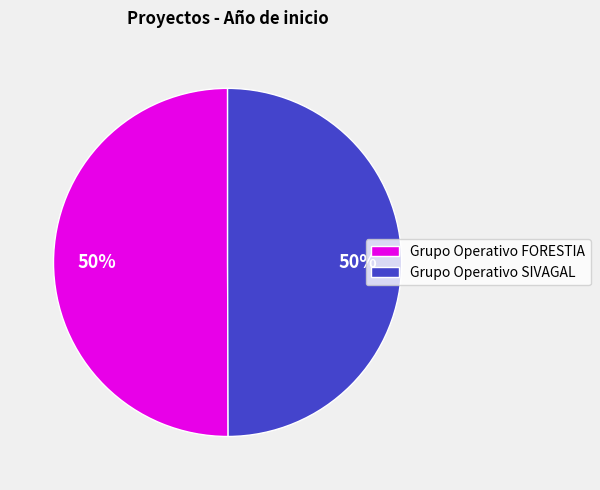

What is the ratio of the value at Grupo Operativo FORESTIA to the value at Grupo Operativo SIVAGAL?

1.0